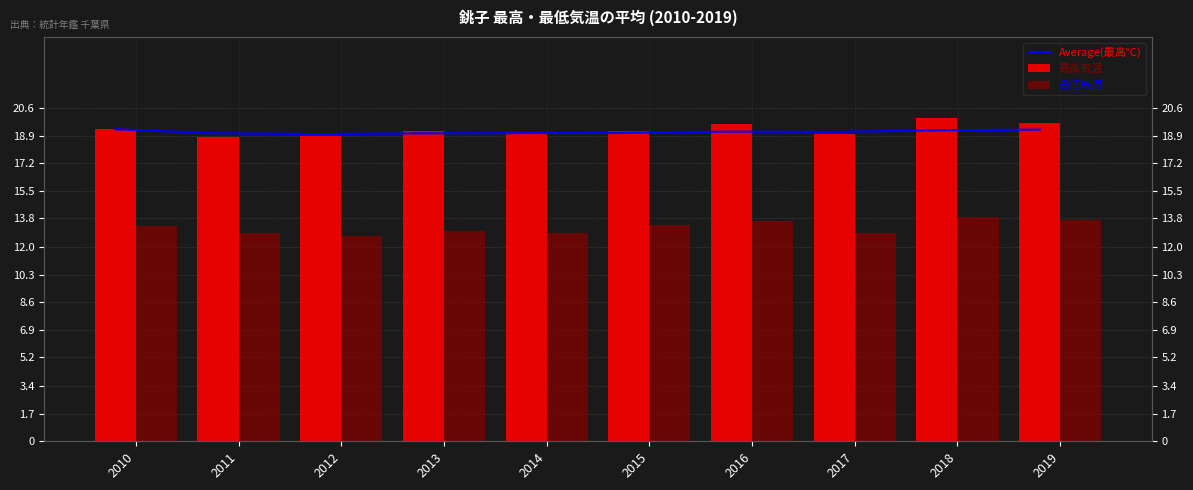

At how many categories does at least one series exceed 18?

10